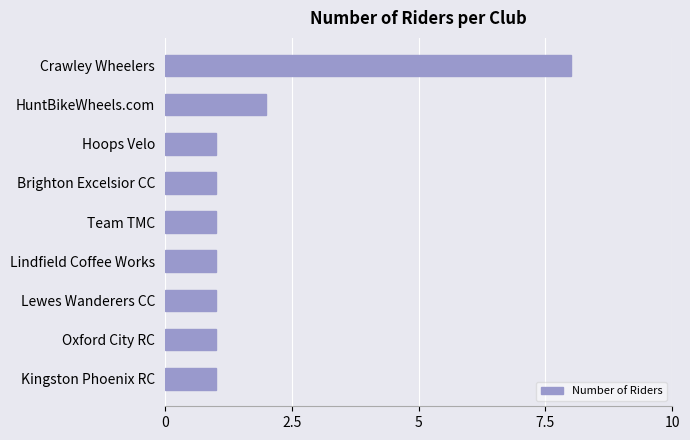

Reading bottom to top, transcribe all the data shown in this chart.

1	1	1	1	1	1	1	2	8